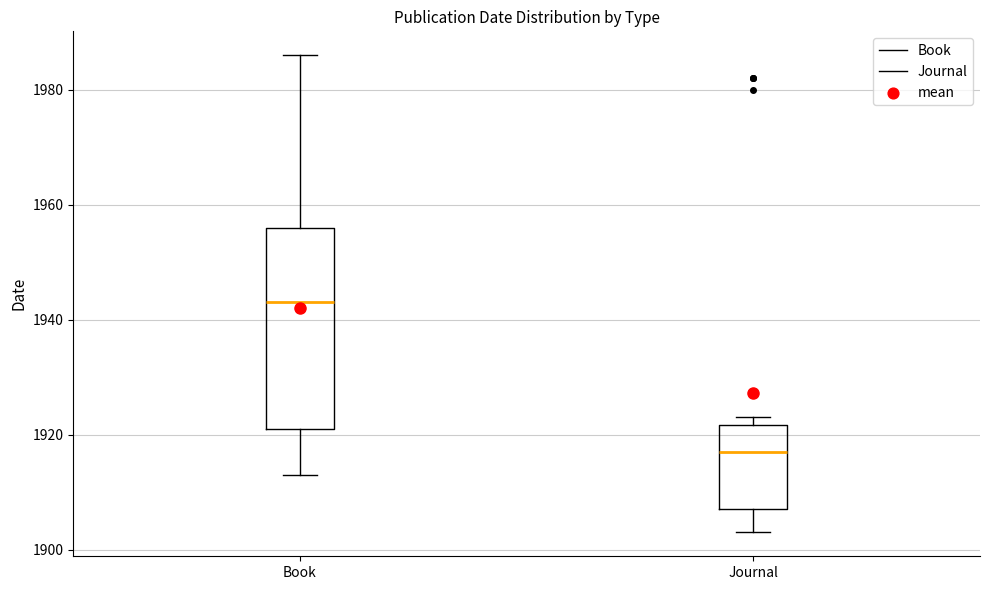

Which box's median line is the lowest?

Journal